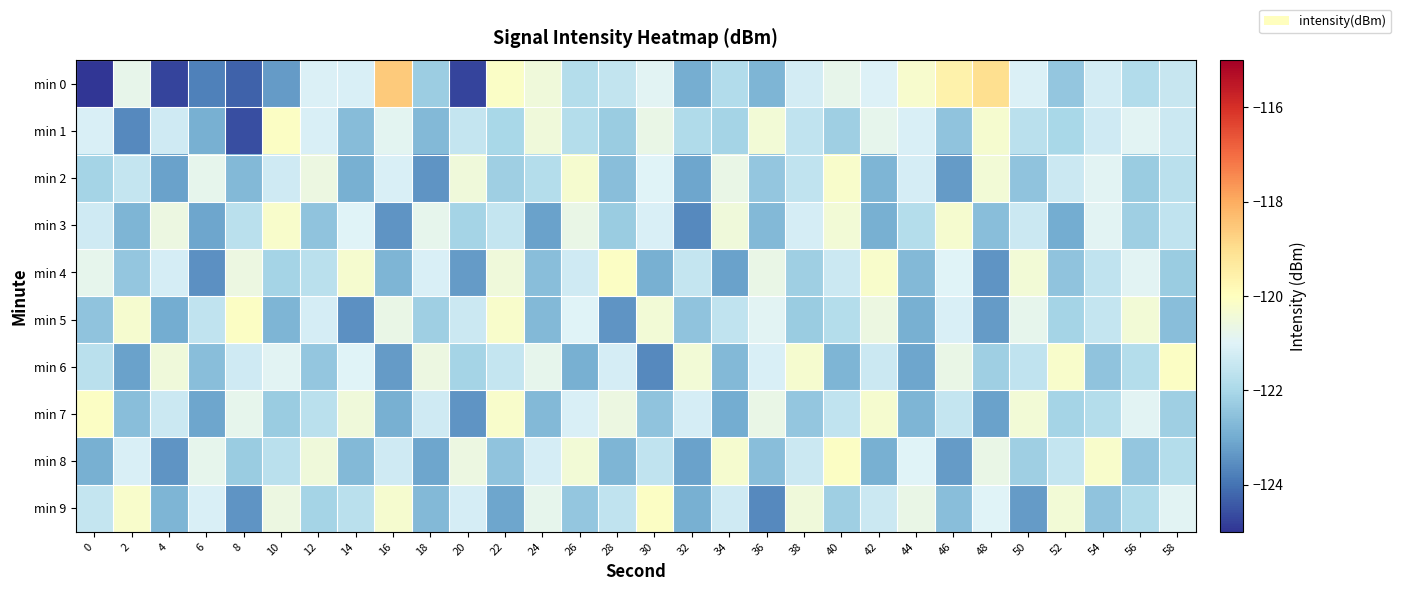

How many data points does each series have?

30